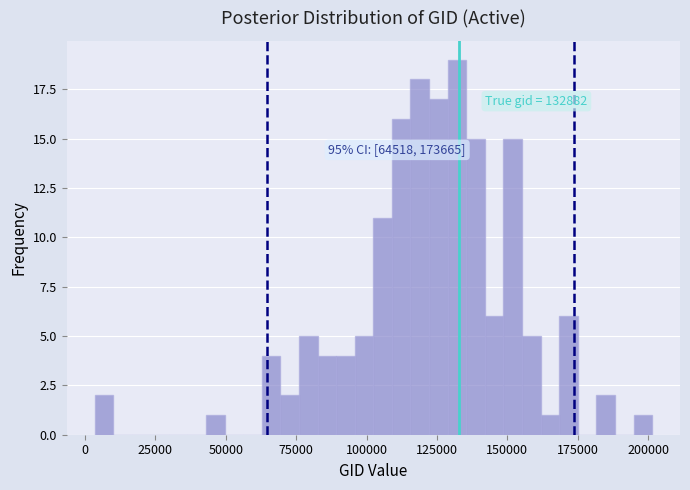

Read against the x-axis, roughly where is the centre of the tallest bar?

130000